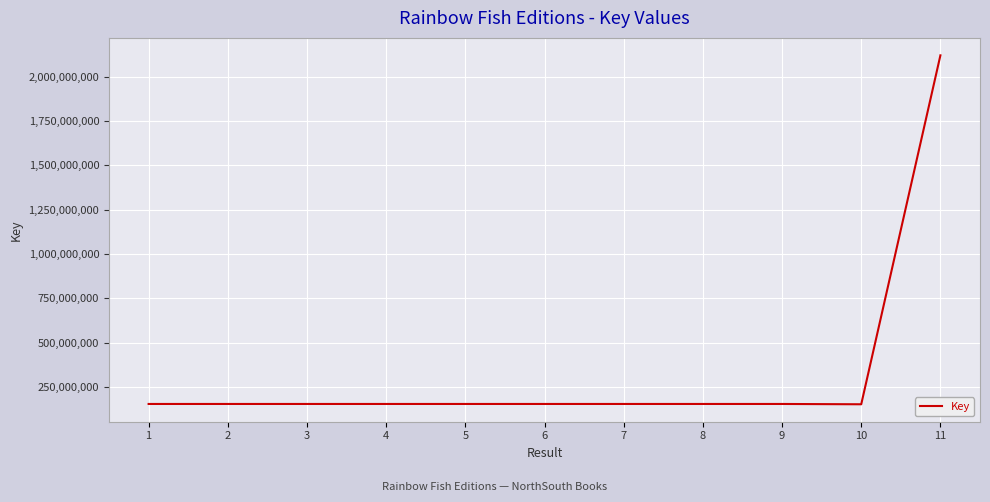

The value at 9 is 153630674. True or false?

True